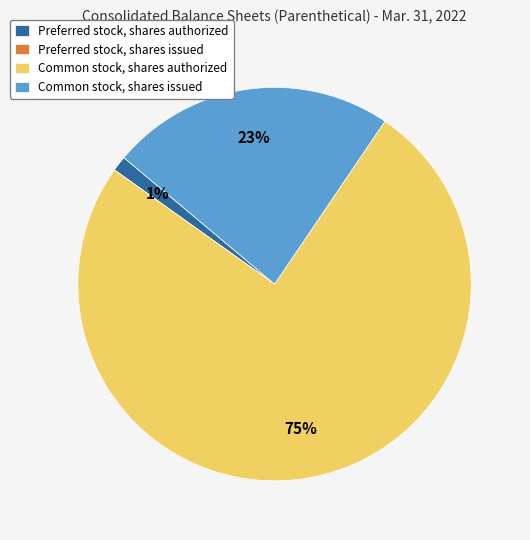

What is the largest slice in the pie chart?

Common stock, shares authorized